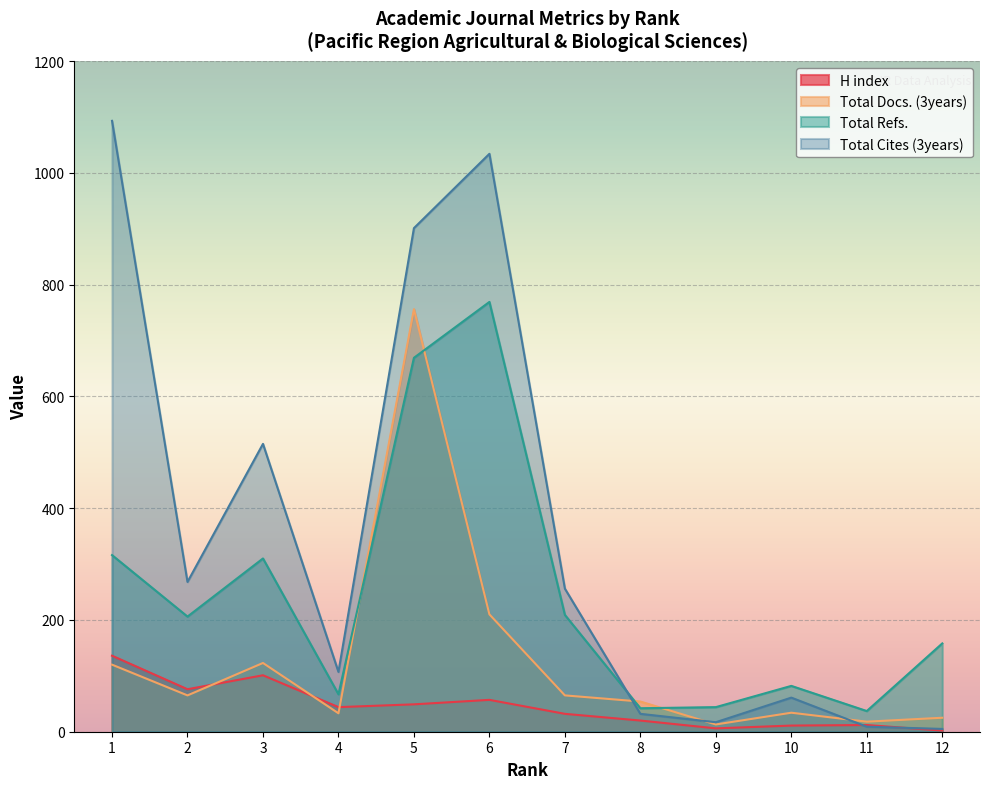

What is the maximum value shown in the chart?

1093